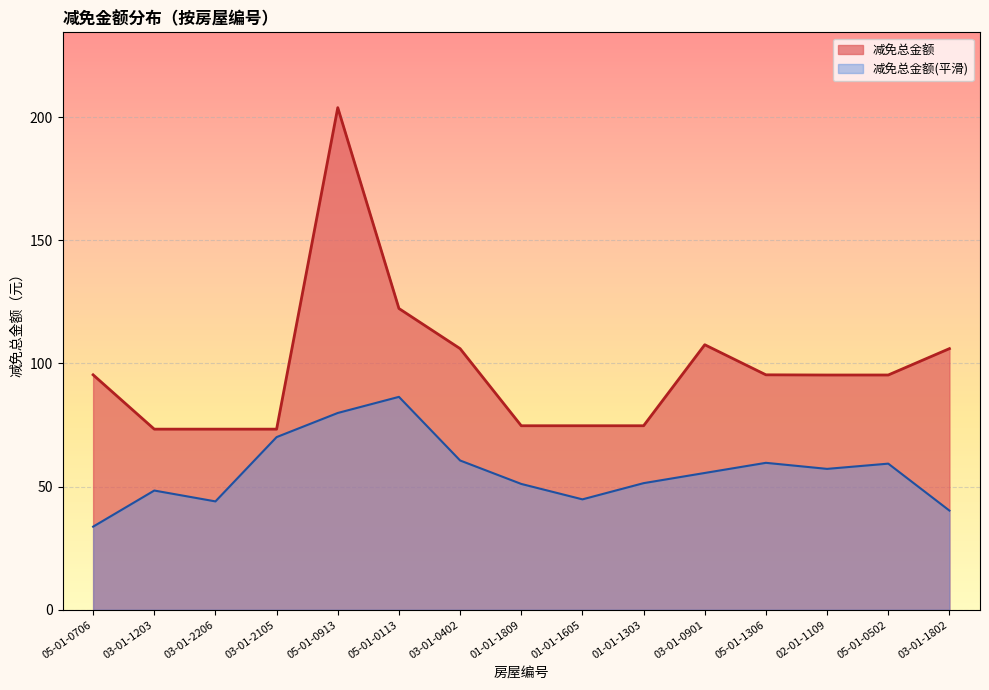

At which category is the sum across all series the highest?

05-01-0913